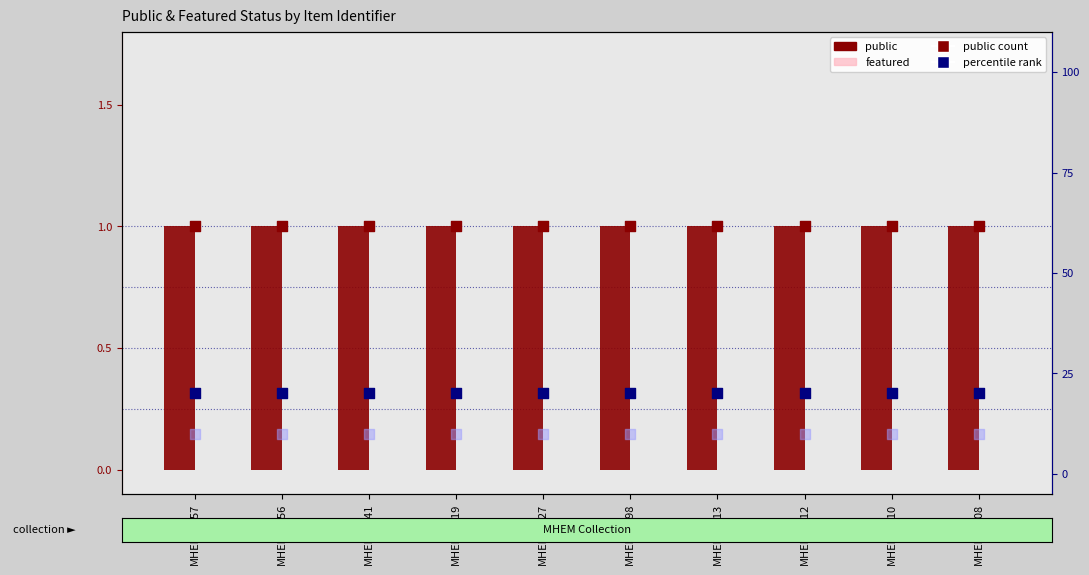

Which series reaches the minimum Y coordinate?

featured